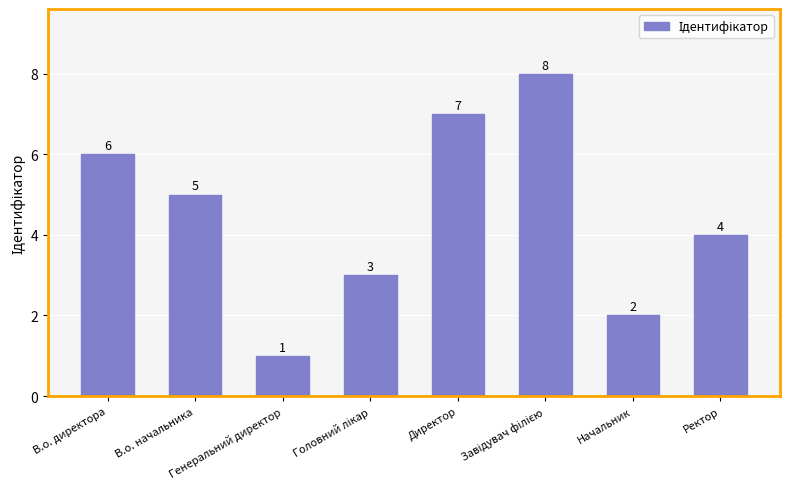

What is the smallest value displayed?

1